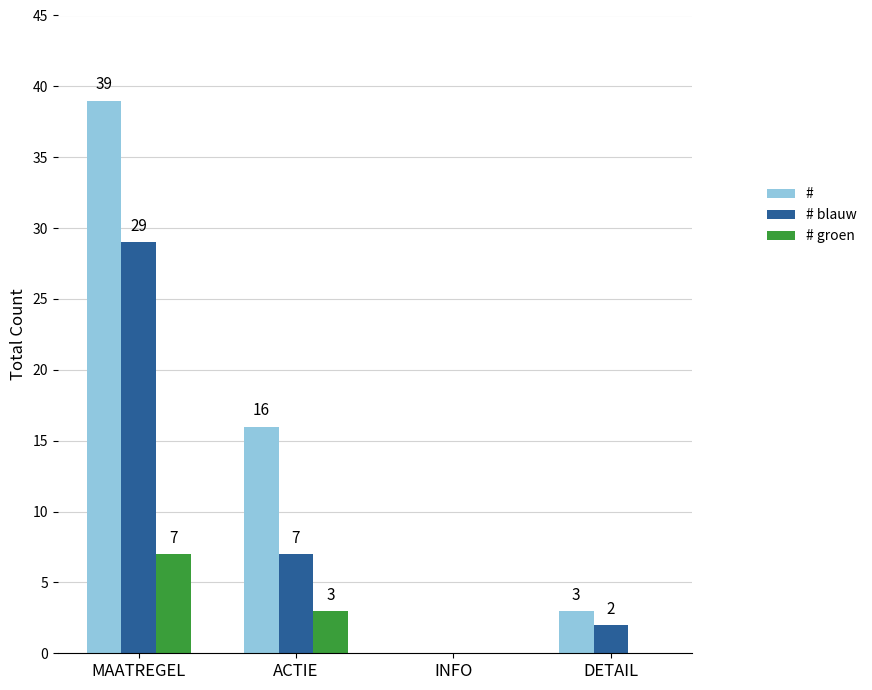

At which category is the sum across all series the highest?

MAATREGEL